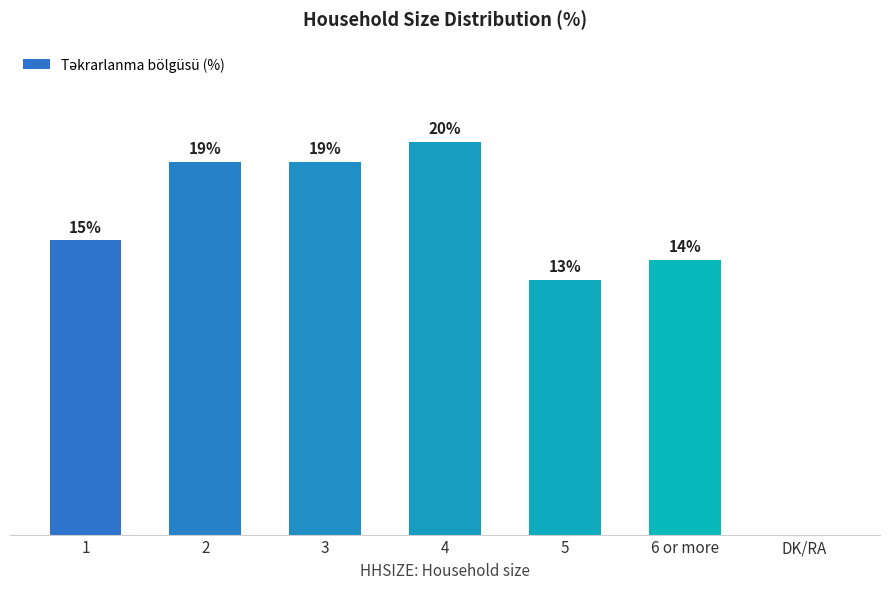

Reading left to right, list all the values displayed in this chart.

15	19	19	20	13	14	0